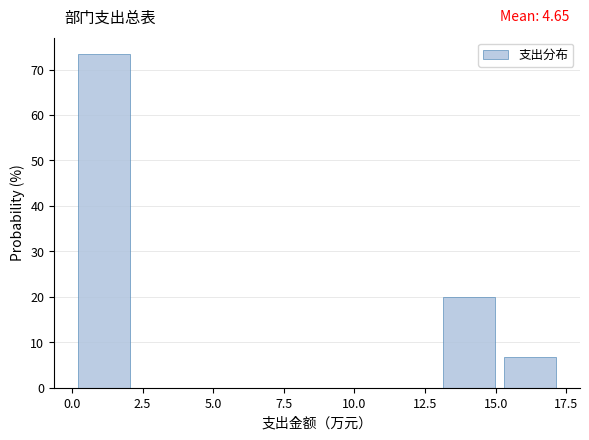

Which range on the x-axis has the tallest bar?

0.0 to 2.5